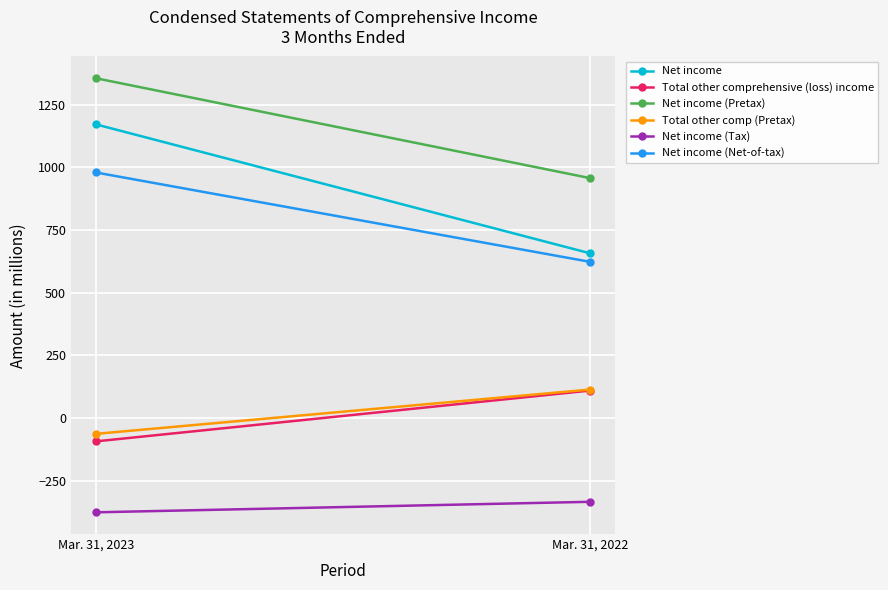

What is the total value across all series at Mar. 31, 2022?

2127